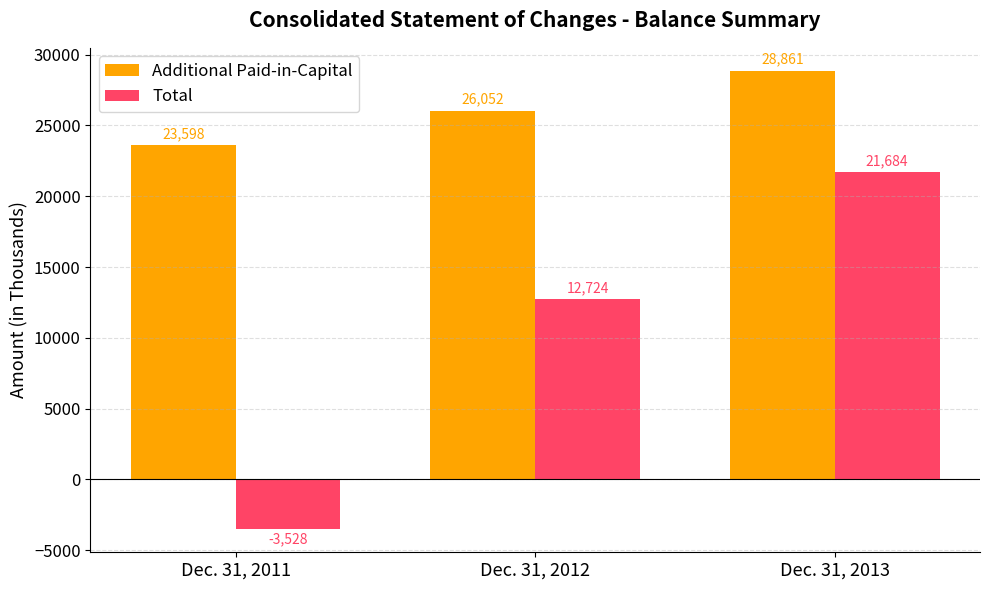

At which label is Additional Paid-in-Capital closest to 26229?

Dec. 31, 2012